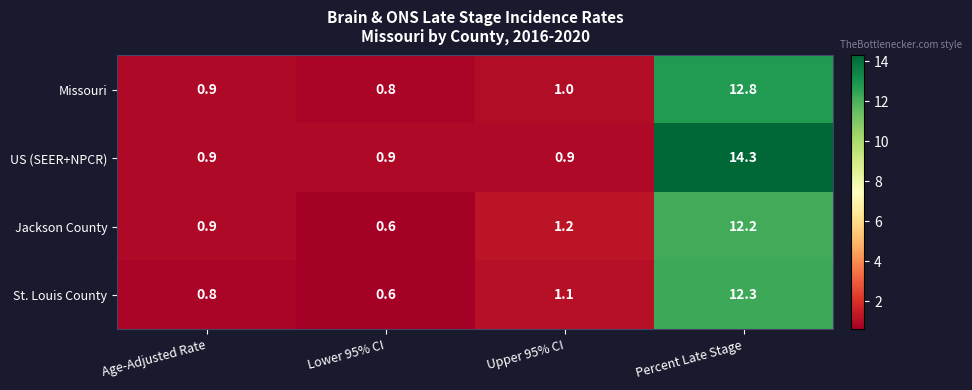

Between Lower 95% CI and Upper 95% CI, which series saw the biggest shift?

Jackson County